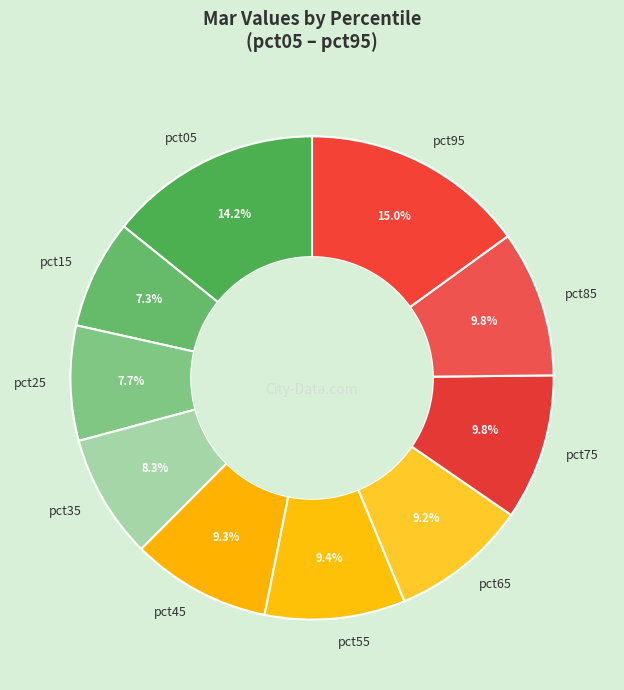

Between pct35 and pct85, which is larger?

pct85